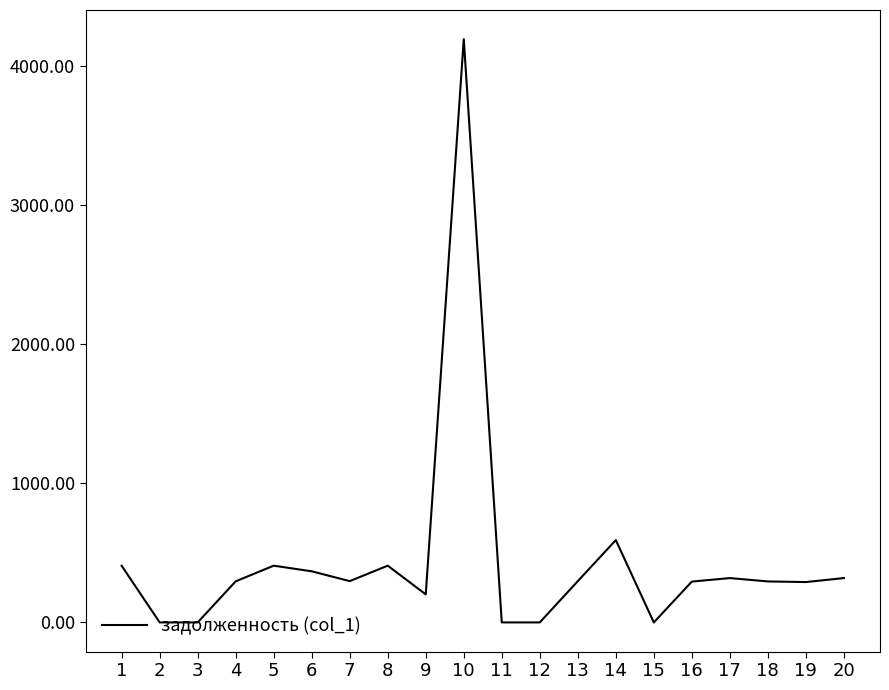

The value at 8 is 408.3. True or false?

True